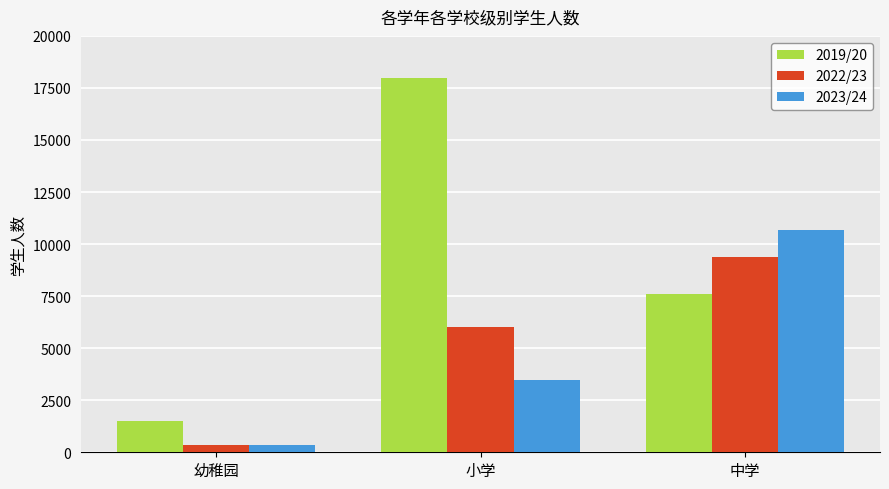

The 2023/24 series shows 4974 at 小学. True or false?

False